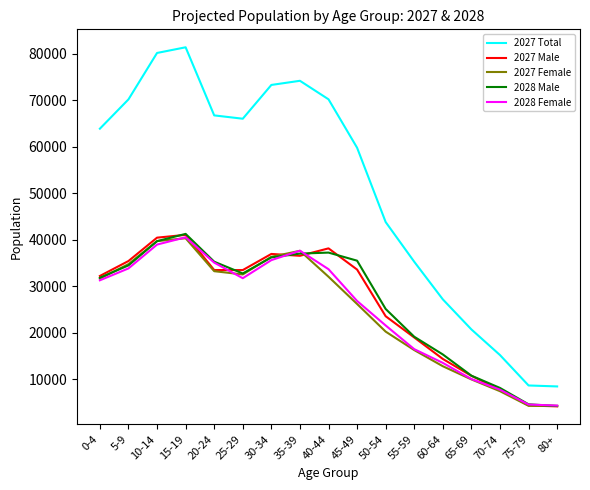

What are all the series names shown in the legend?

2027 Total, 2027 Male, 2027 Female, 2028 Male, 2028 Female